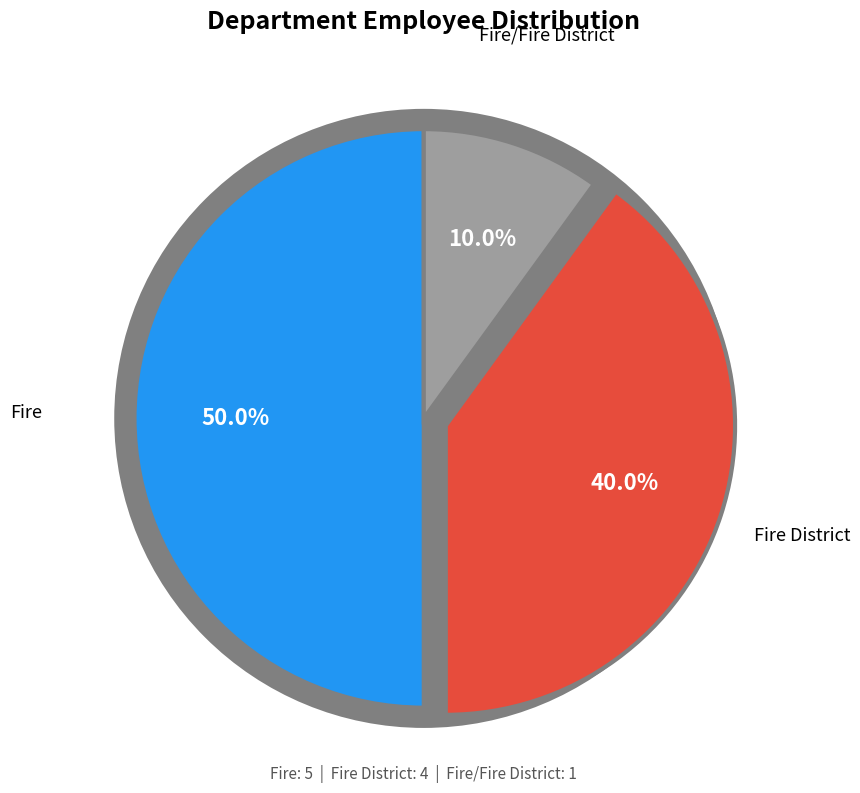

True or false: Fire accounts for 50% of the total.

True